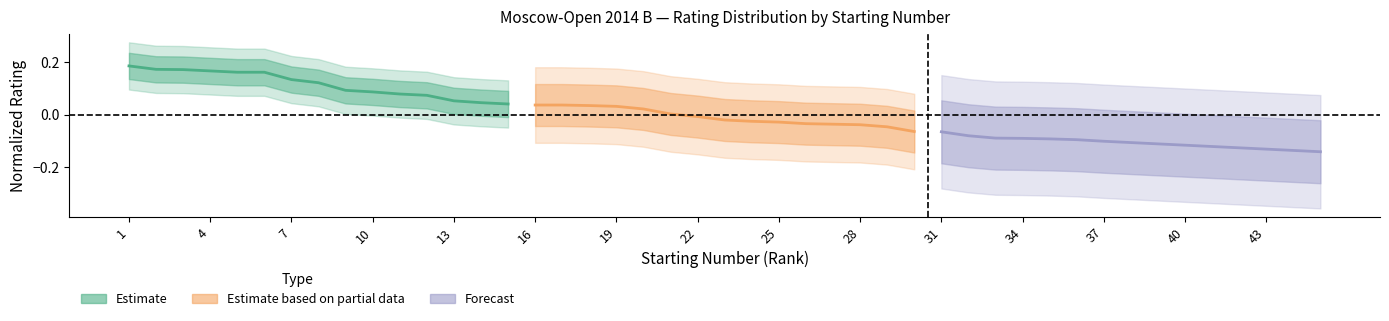

What is the sum of all Estimate values?

1.7